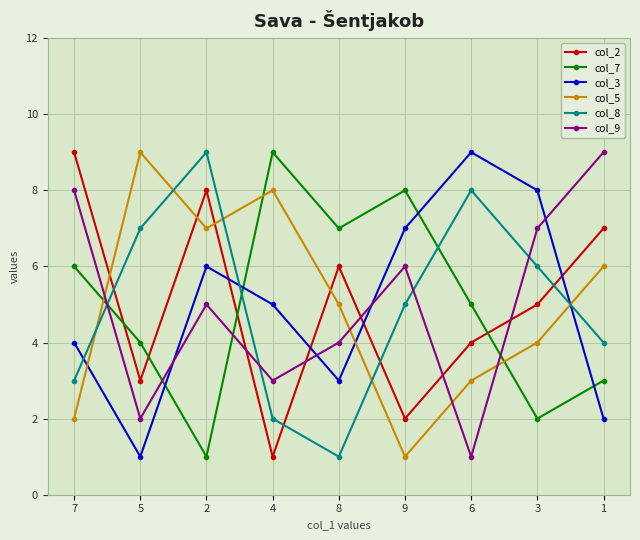

Does the chart have visible grid lines?

Yes